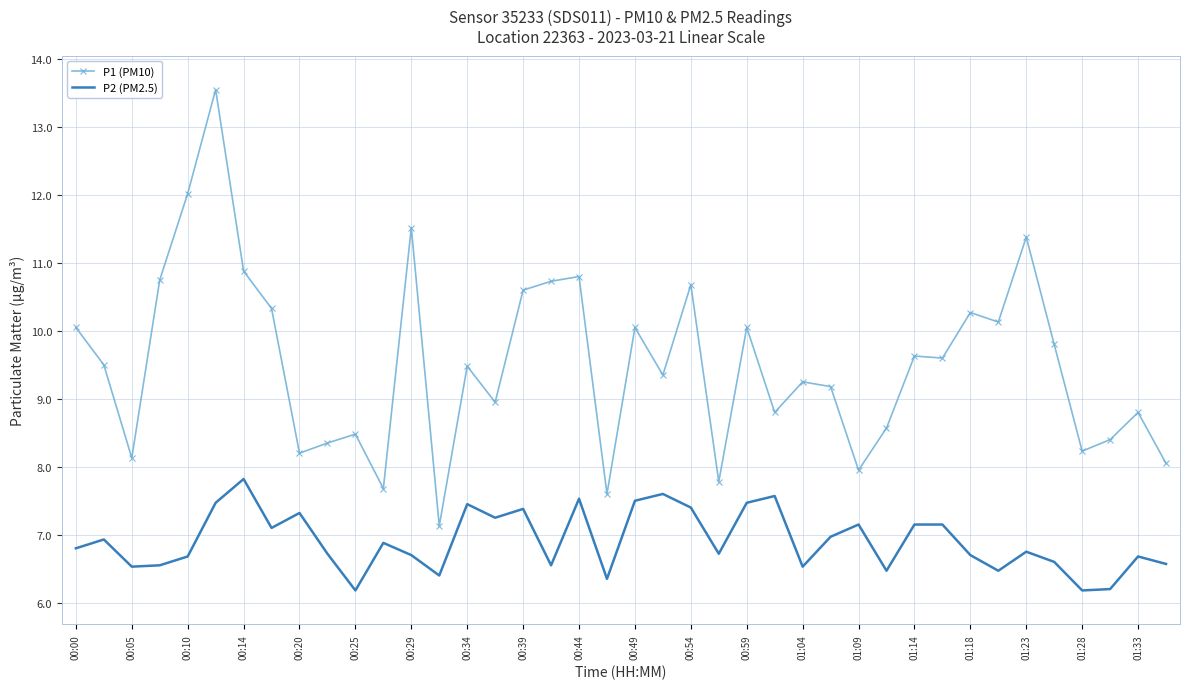

What is the lowest value of the P2 (PM2.5) series?

6.2